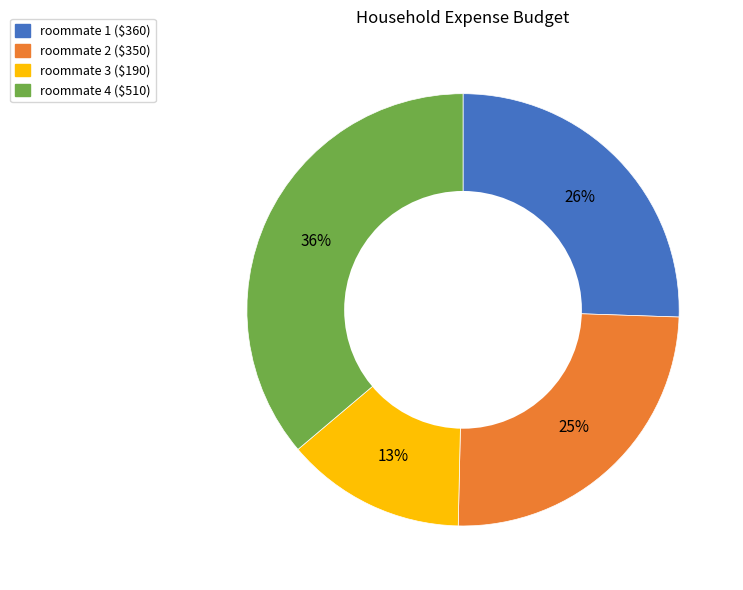

Combined, do roommate 1 and roommate 3 account for over 50%?

No